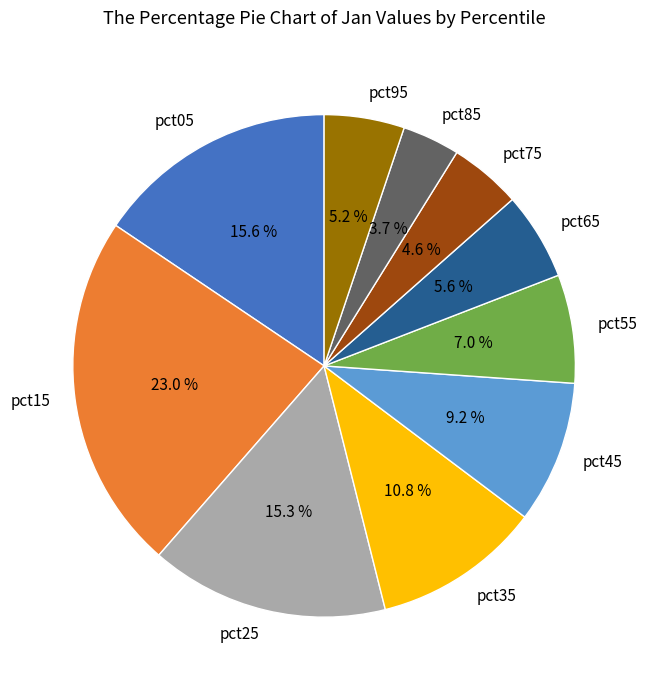

To the nearest percent, what is the combined percentage of pct55 and pct65?

13%